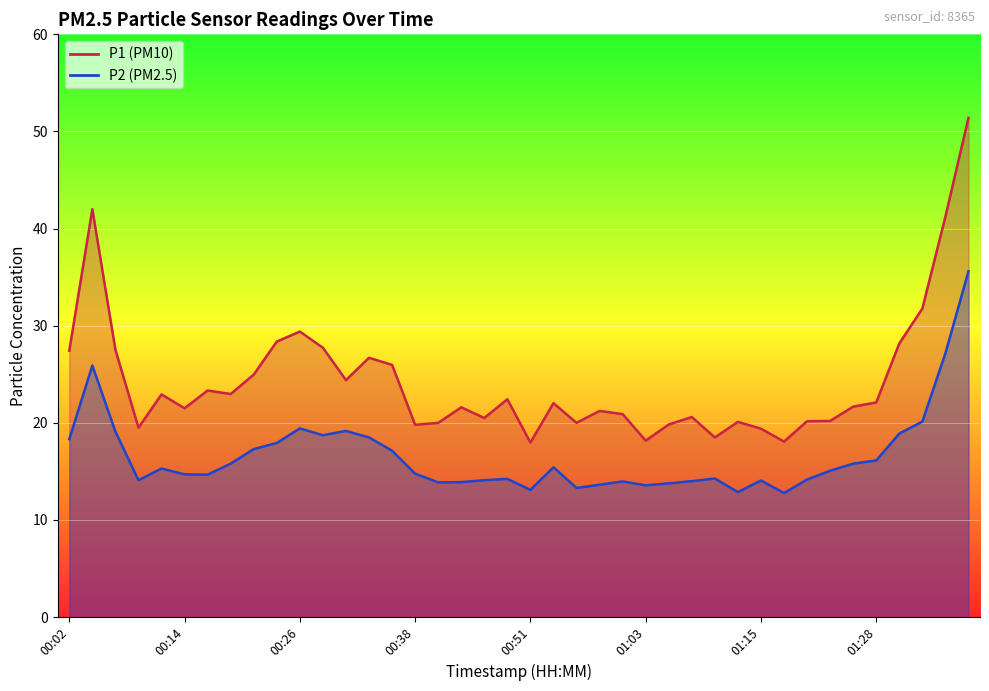

True or false: P2 has more than 2 points higher than both neighbors.

True